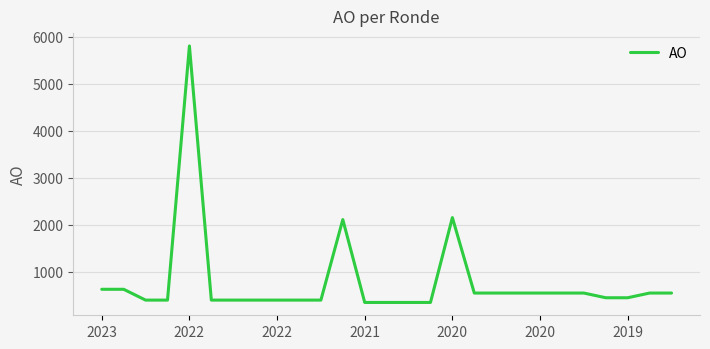

What is the maximum value shown in the chart?

5807